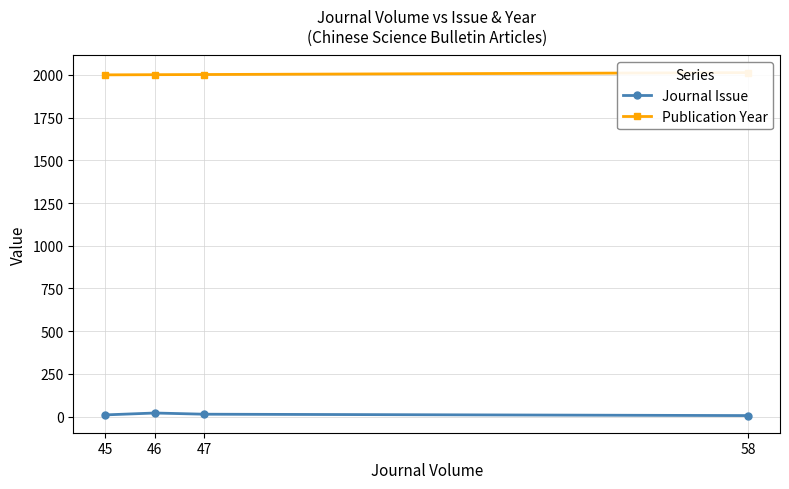

What value does the Publication Year series have at 45, to the nearest 10?

2000